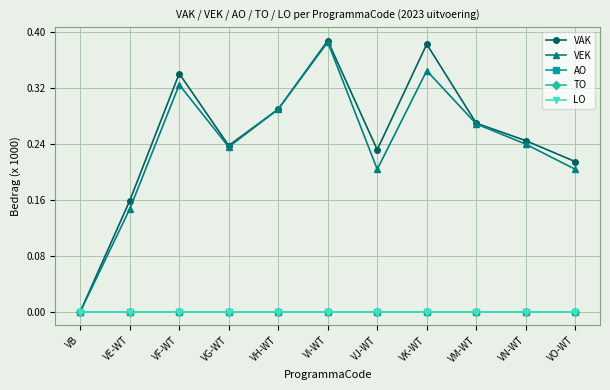

Which series changed the most between VH-WT and VO-WT?

VEK